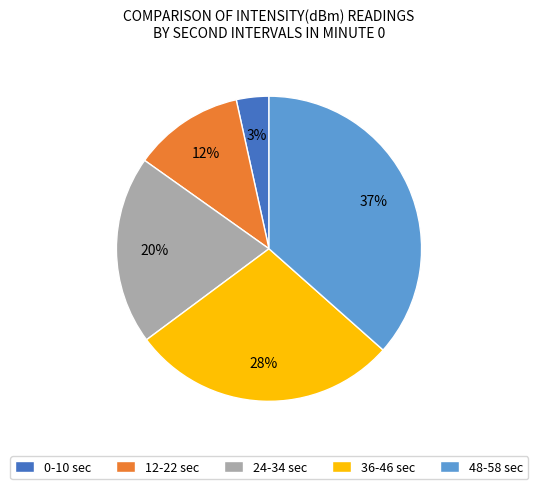

Count the number of slices in the pie.

5